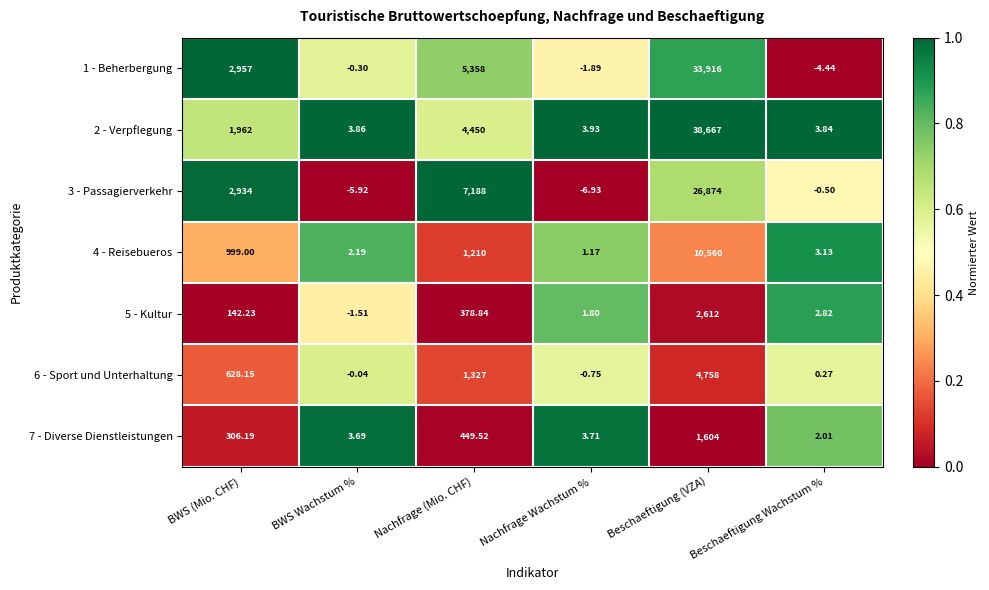

Which series has the largest range (max minus min)?

2 - Verpflegung